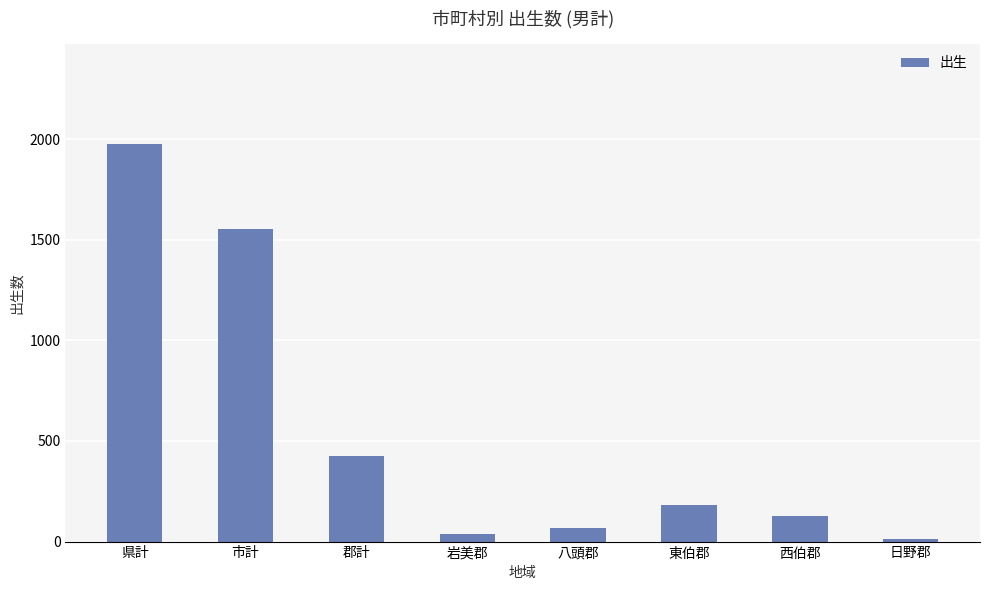

Which label corresponds to the largest value in the chart?

県計